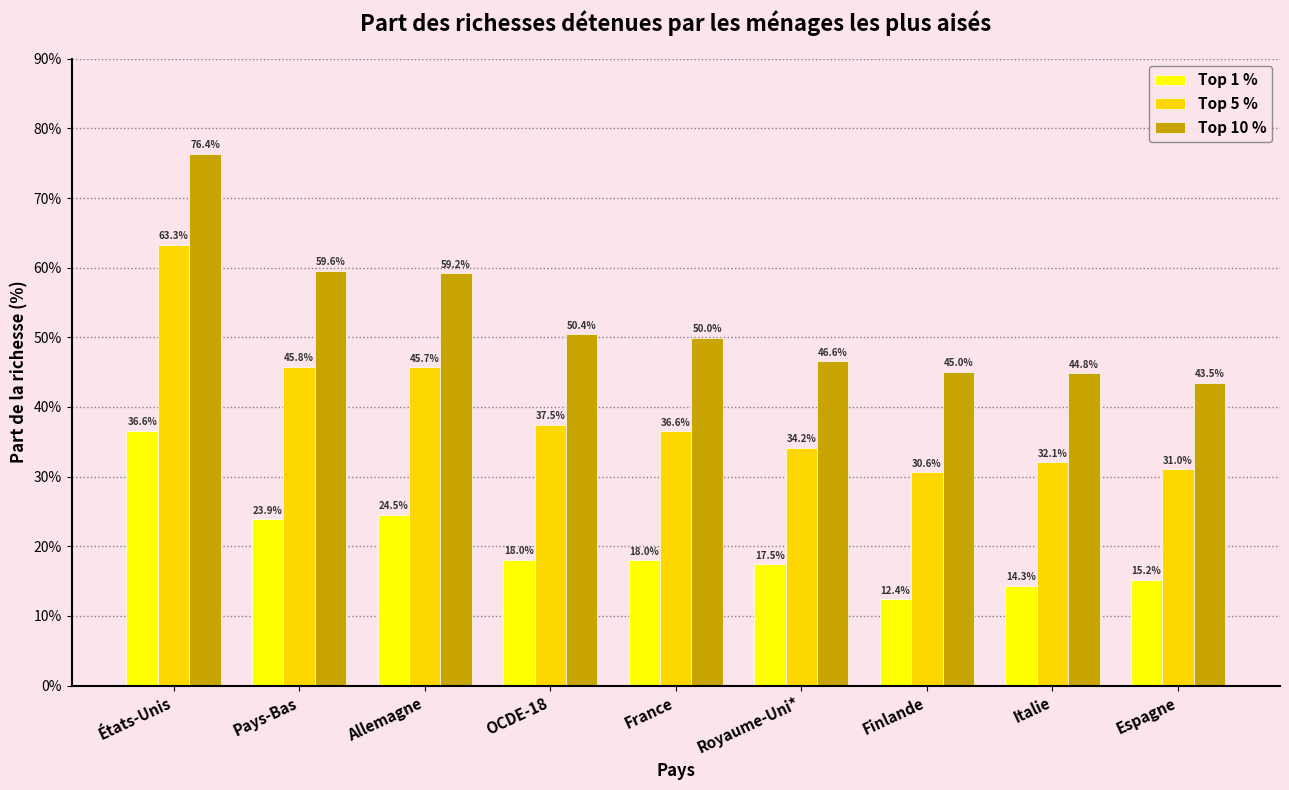

The Top 10 % series shows 89.4 at Pays-Bas. True or false?

False